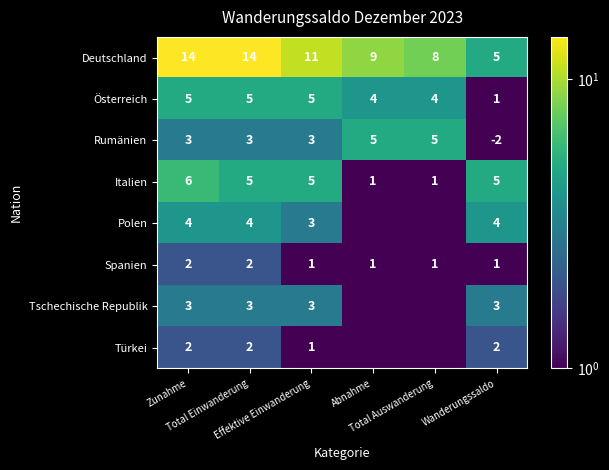

Is it true that Rumänien equals 0.5 at Wanderungssaldo?

True